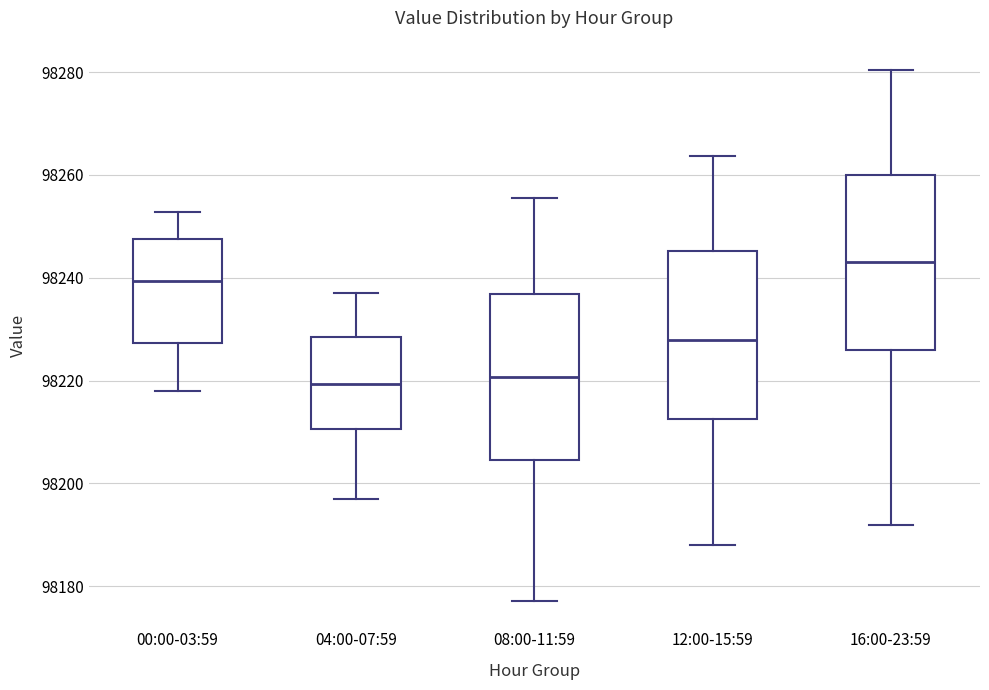

Reading left to right, transcribe this box plot: for each box, give where its median line is, the range the box spans, and where its two whiskers end, as read against the y-axis. The values are not printed on the chart, so give them approximately, as read against the axis.

00:00-03:59: median 98240, box 98228 to 98248, whiskers 98218 to 98252
04:00-07:59: median 98220, box 98210 to 98228, whiskers 98196 to 98238
08:00-11:59: median 98220, box 98204 to 98236, whiskers 98178 to 98256
12:00-15:59: median 98228, box 98212 to 98246, whiskers 98188 to 98264
16:00-23:59: median 98244, box 98226 to 98260, whiskers 98192 to 98280